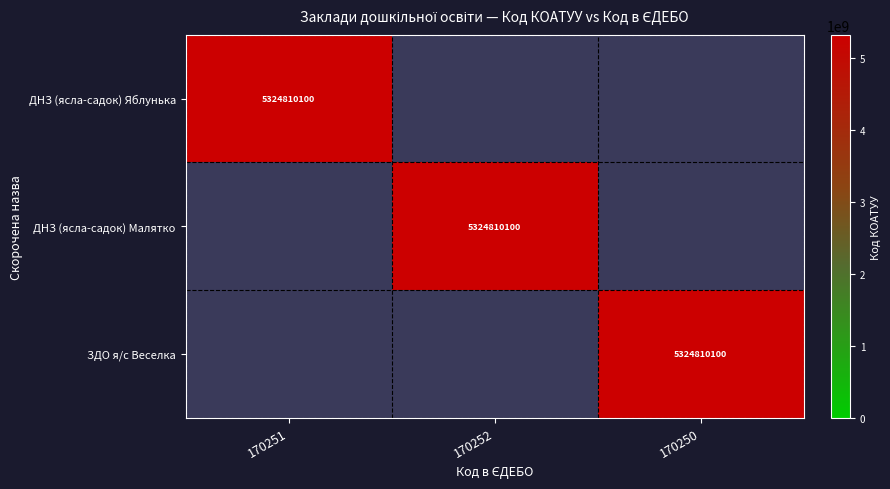

The ДНЗ (ясла-садок) Яблунька series shows 2330706601 at 170251. True or false?

False